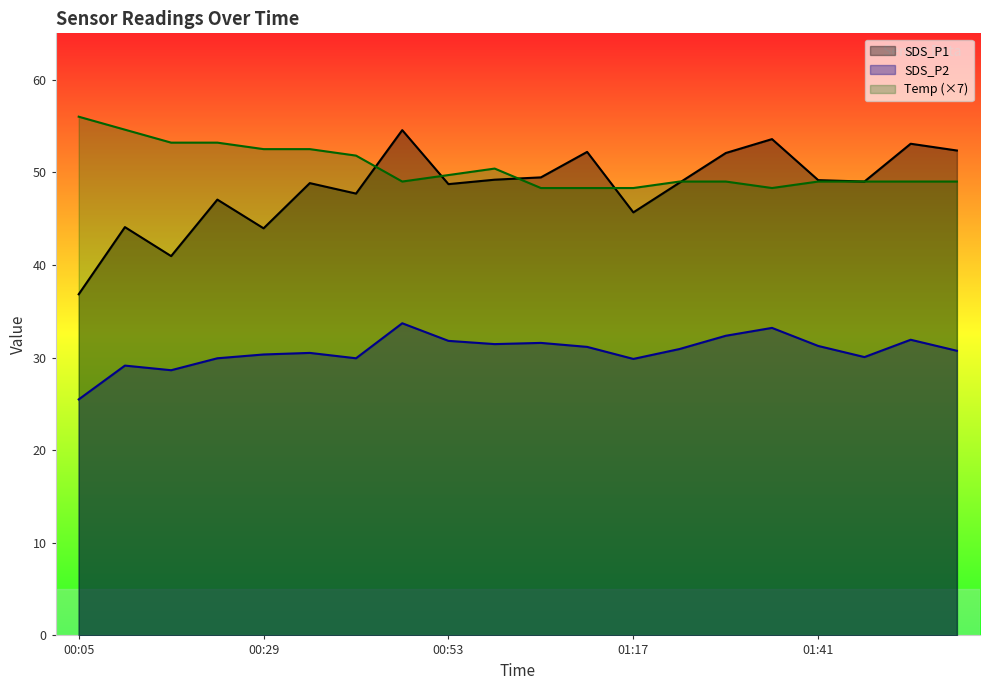

Is it true that SDS_P2 equals 29.9 at 00:23?

True